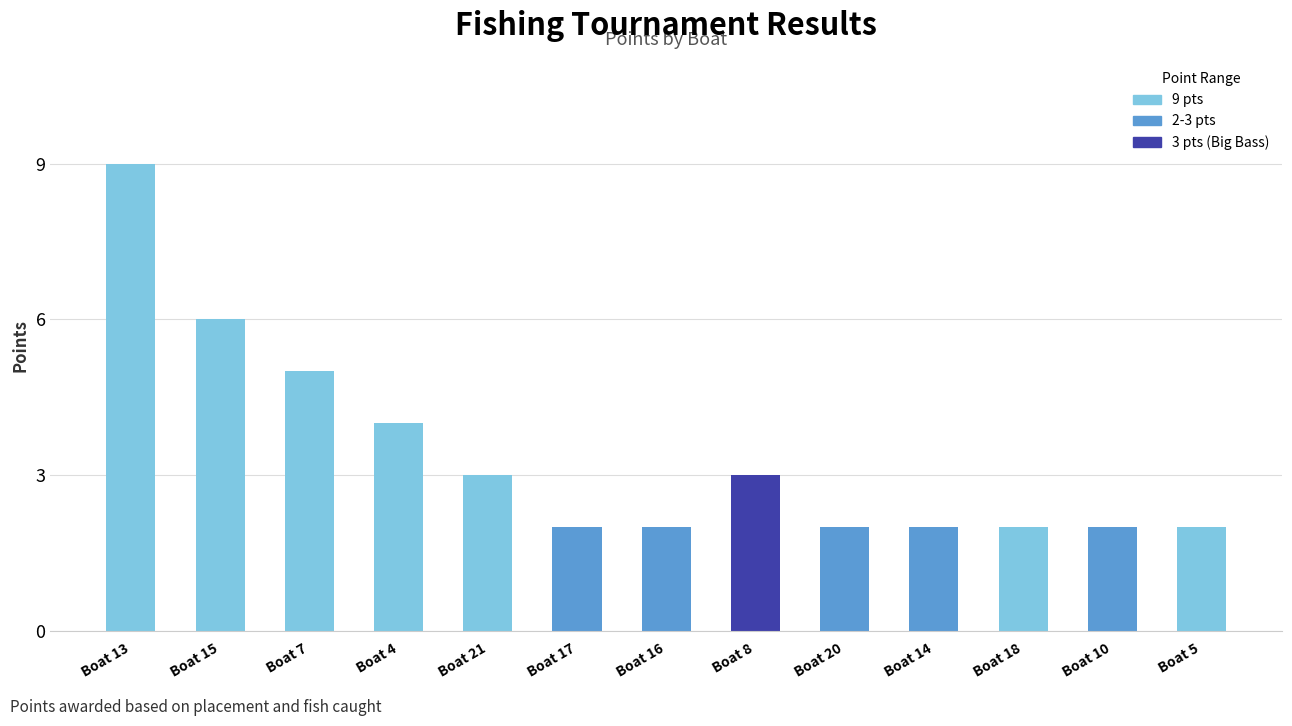

Which has a higher value, Boat 18 or Boat 21?

Boat 21